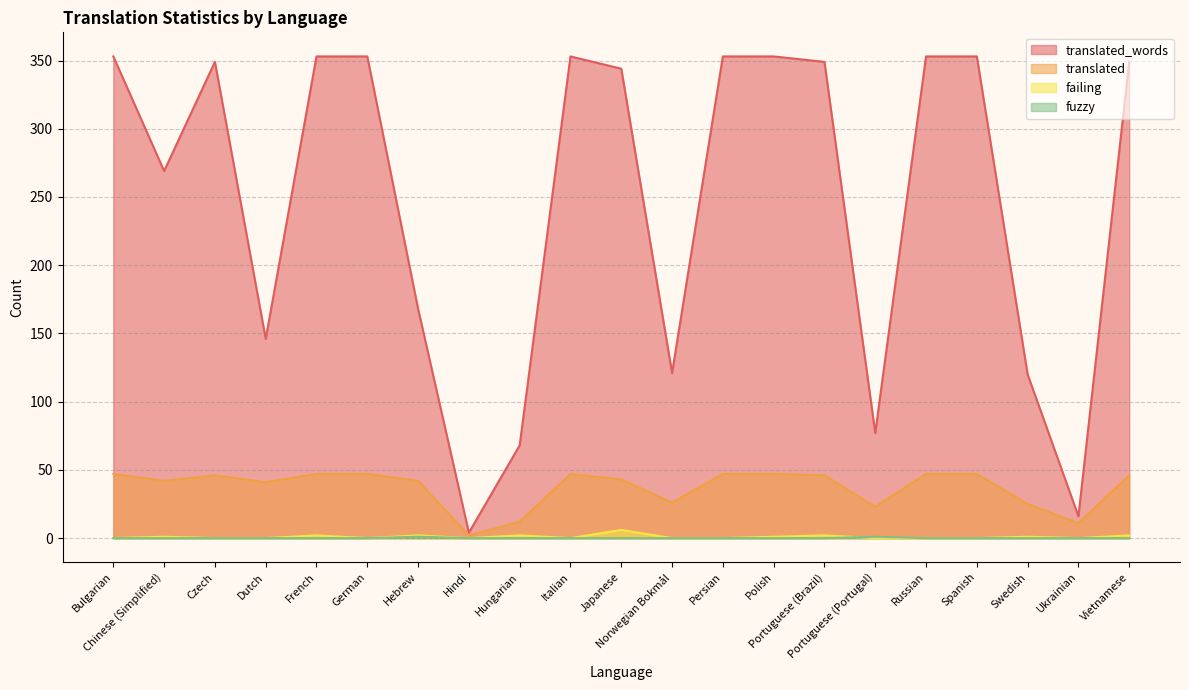

At Portuguese (Portugal), list the series in order from largest to smallest.

translated_words, translated, fuzzy, failing